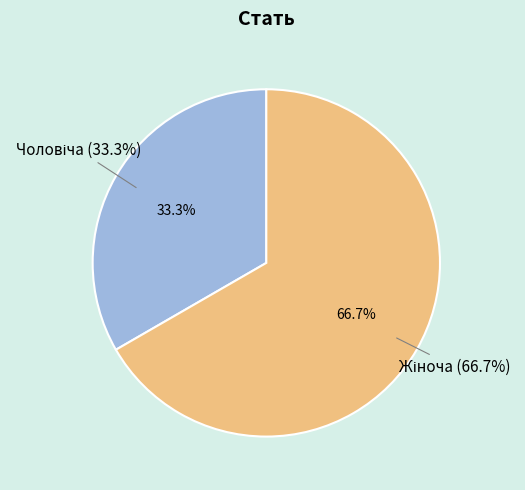

What percentage is the Чоловіча slice, to the nearest percent?

33%